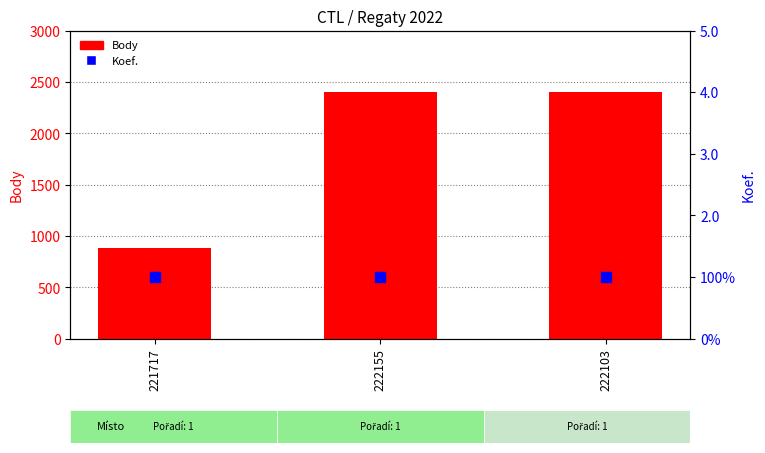

Which series has the largest Y range (max minus min)?

Body